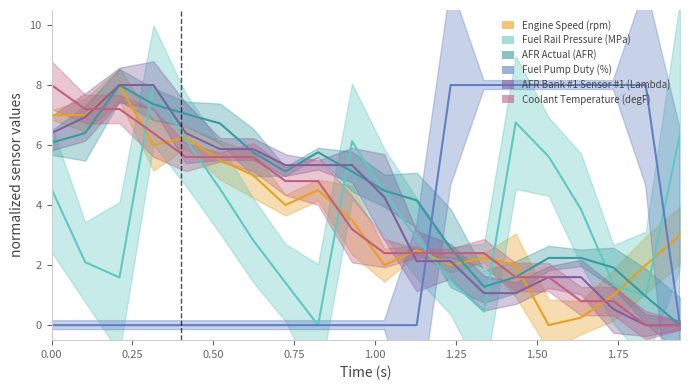

True or false: Fuel Rail Pressure (MPa) has a value of 4.5 at 0.521.

True